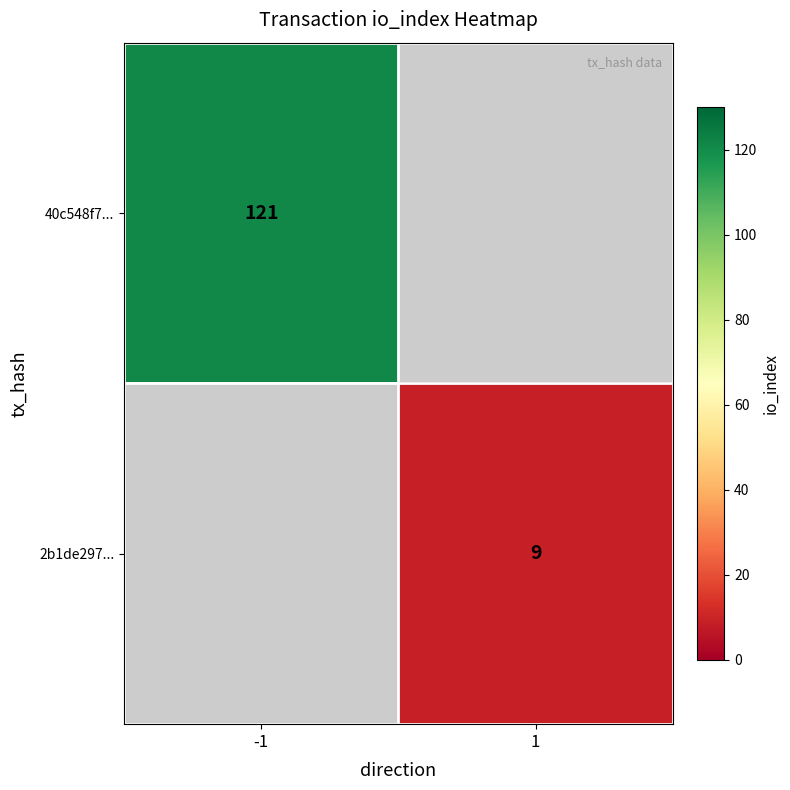

The value of 40c548f7... at -1 is 121. True or false?

True